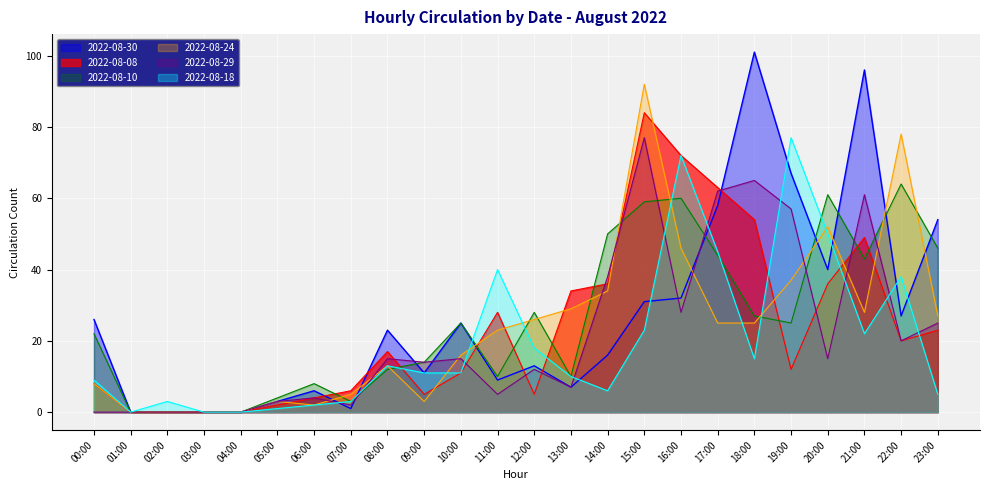

How many values in 2022-08-10 are above zero?

20